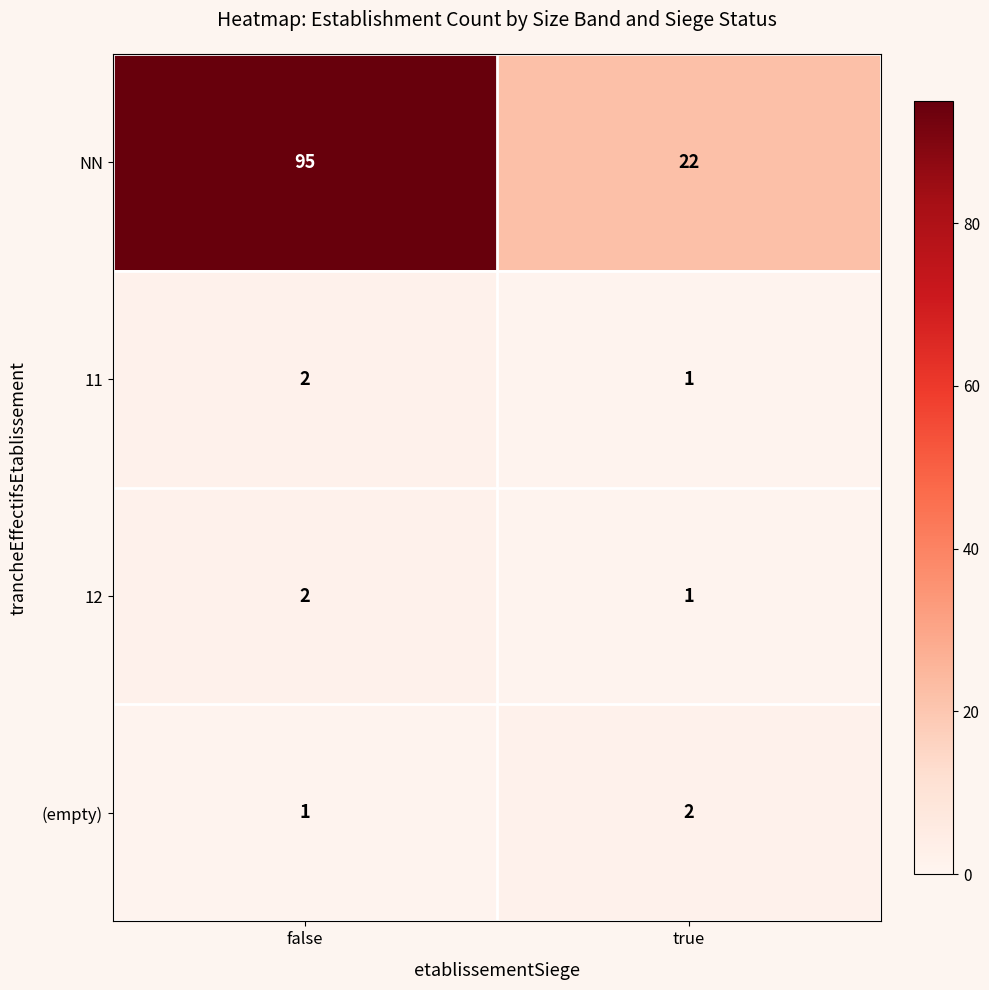

True or false: 12 has a value of 2 at false.

True